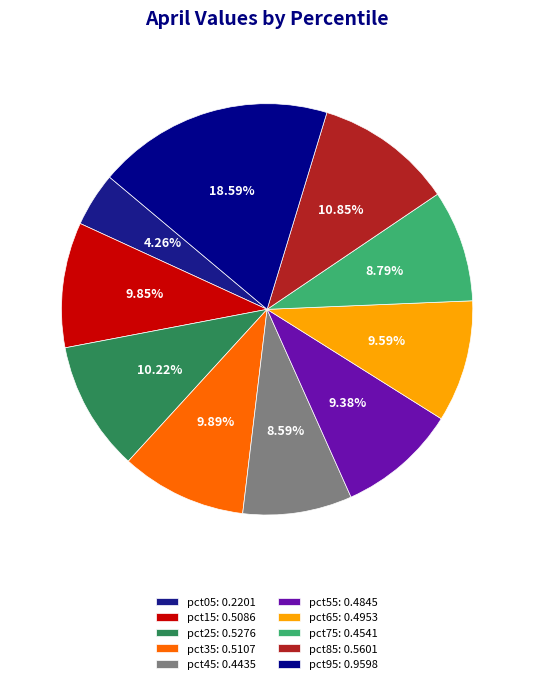

Which category has the smallest portion of the pie?

pct05